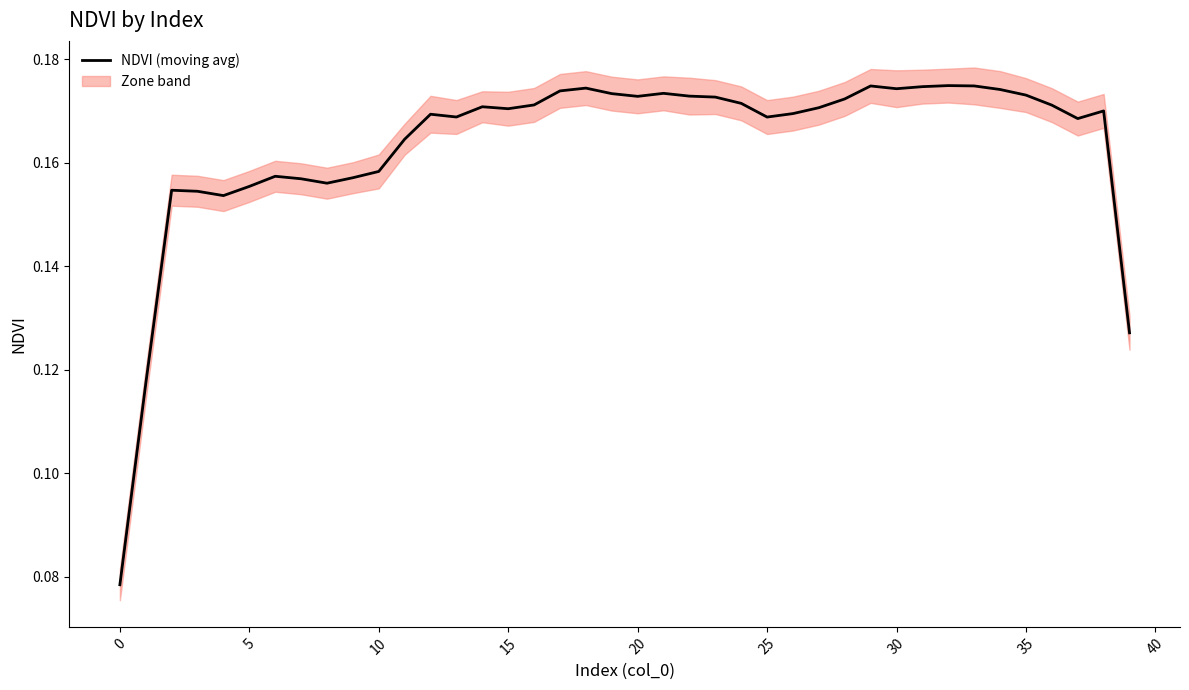

Is this an area chart (filled region under the line)?

No